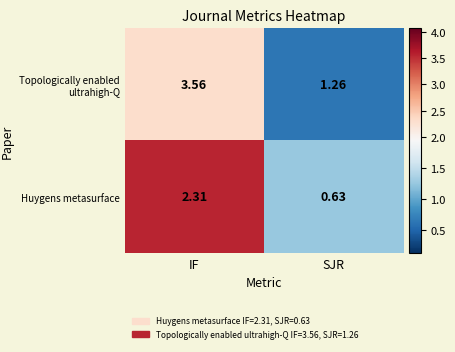

Which category has the highest value across all series?

IF